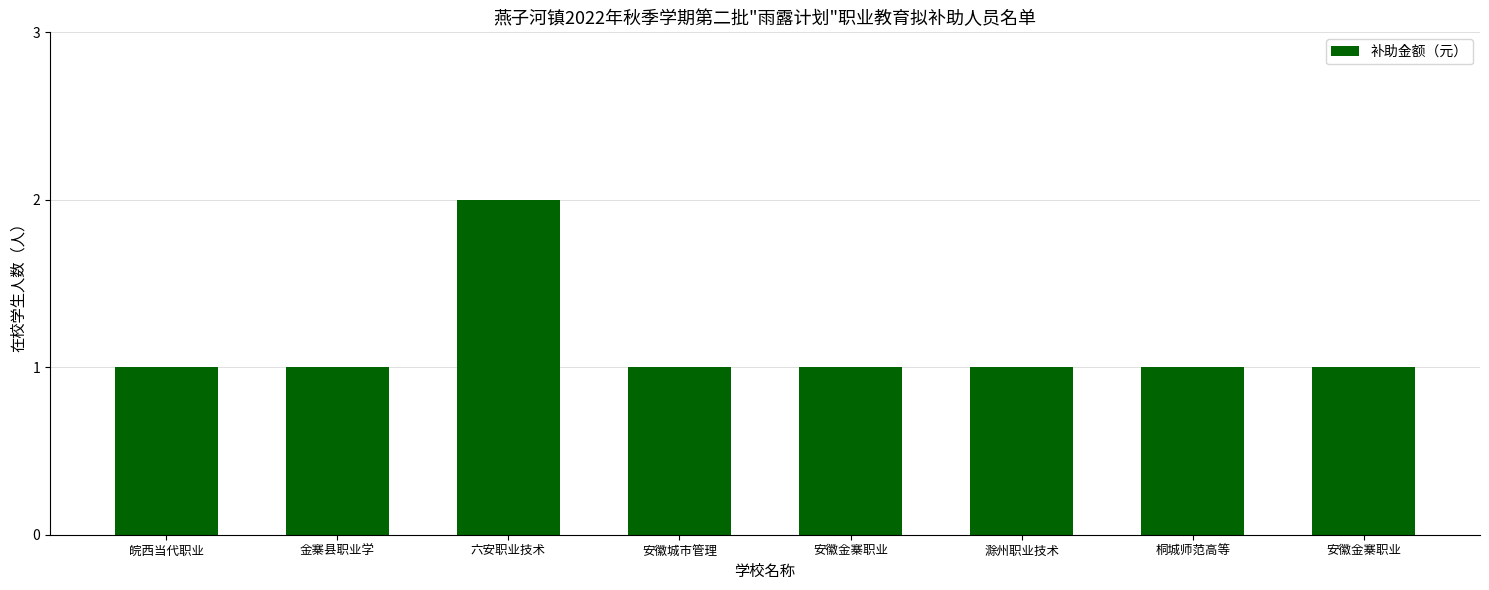

Does the chart contain any negative values?

No